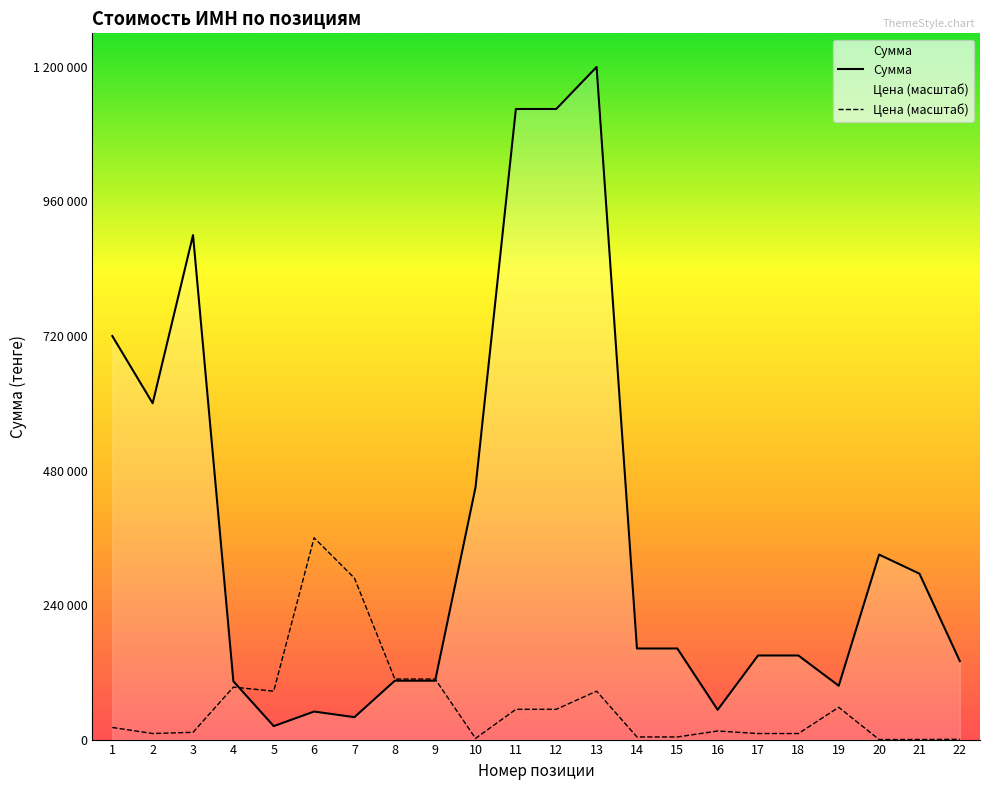

What is the sum of the Цена values at 8 and 22?

108504.0